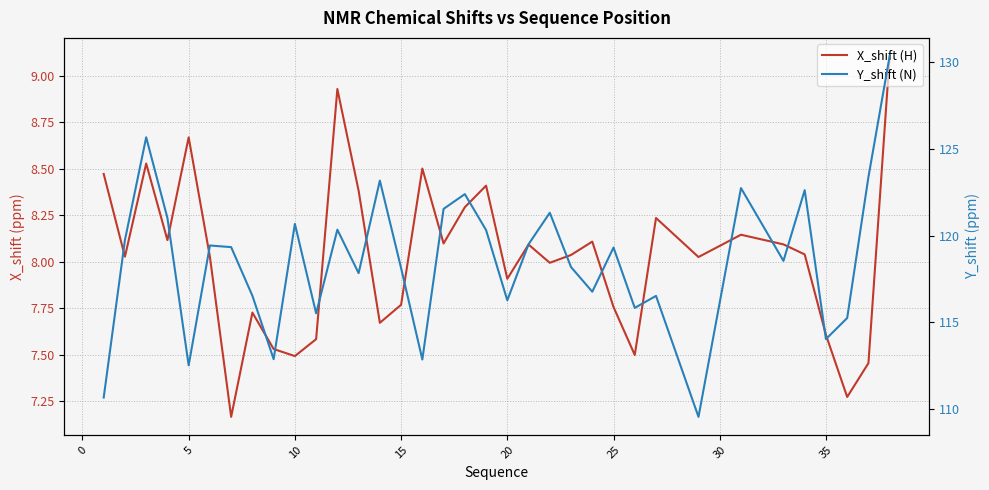

Reading left to right, what are all the values shown in this chart?

X_shift (H): 8.5	8.0	8.5	8.1	8.7	8.0	7.2	7.7	7.5	7.5	7.6	8.9	8.4	7.7	7.8	8.5	8.1	8.3	8.4	7.9	8.1	8.0	8.0	8.1	7.8	7.5	8.2	8.0	8.1	8.1	8.0	7.6	7.3	7.5	9.1
Y_shift (N): 110.7	119.8	125.7	121.0	112.5	119.4	119.3	116.5	112.9	120.7	115.5	120.3	117.8	123.2	118.1	112.9	121.5	122.4	120.3	116.3	119.5	121.3	118.2	116.8	119.3	115.8	116.5	109.6	122.7	118.5	122.6	114.0	115.3	123.4	130.4